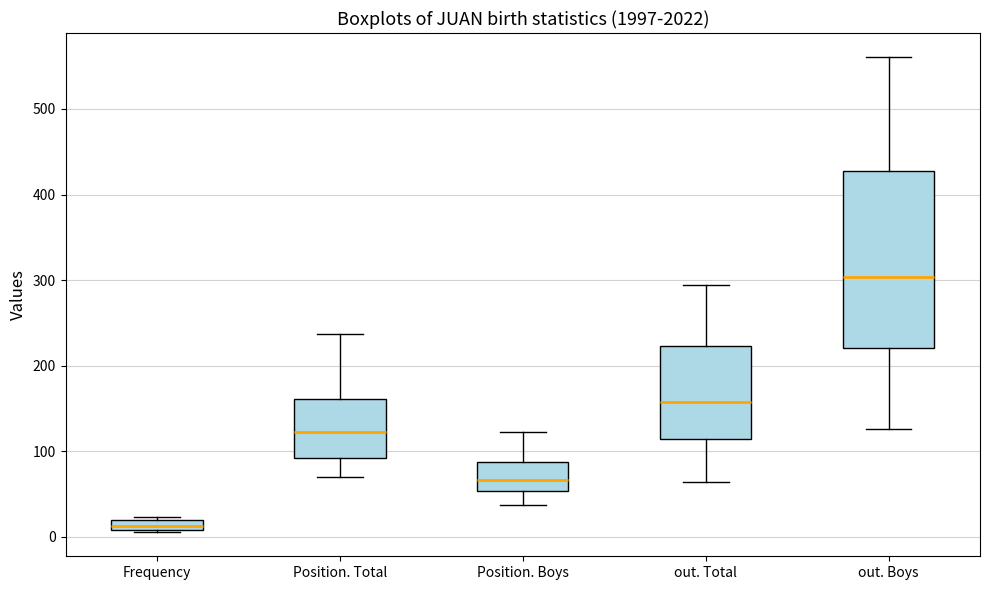

Where does the lower whisker of the box for Position. Boys end on the y-axis? The values are not printed on the chart, so give them approximately, as read against the axis.

40